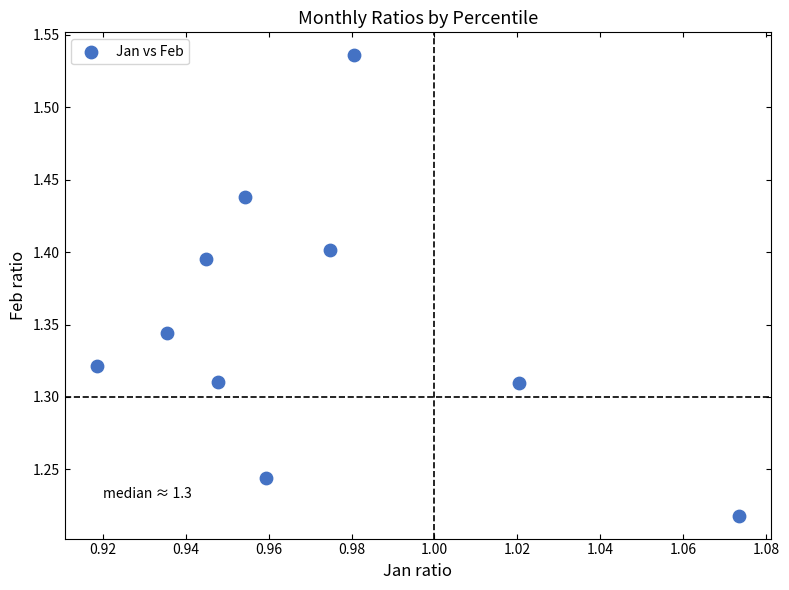

What is the range of Y values (max minus min)?

0.3